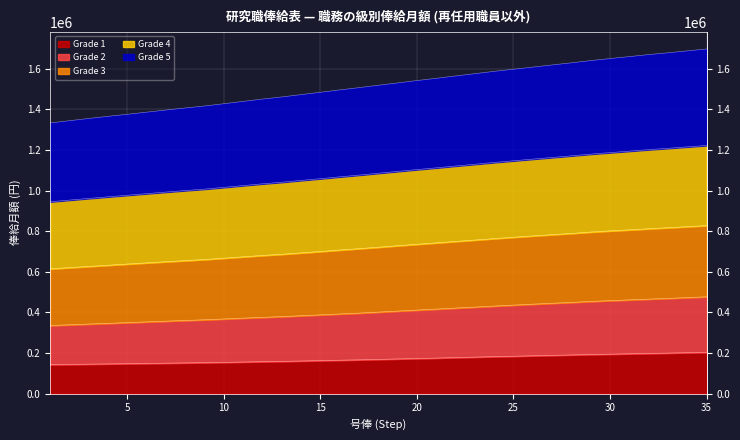

What is the value of the Grade 1 point at the 21st from the left?

175000